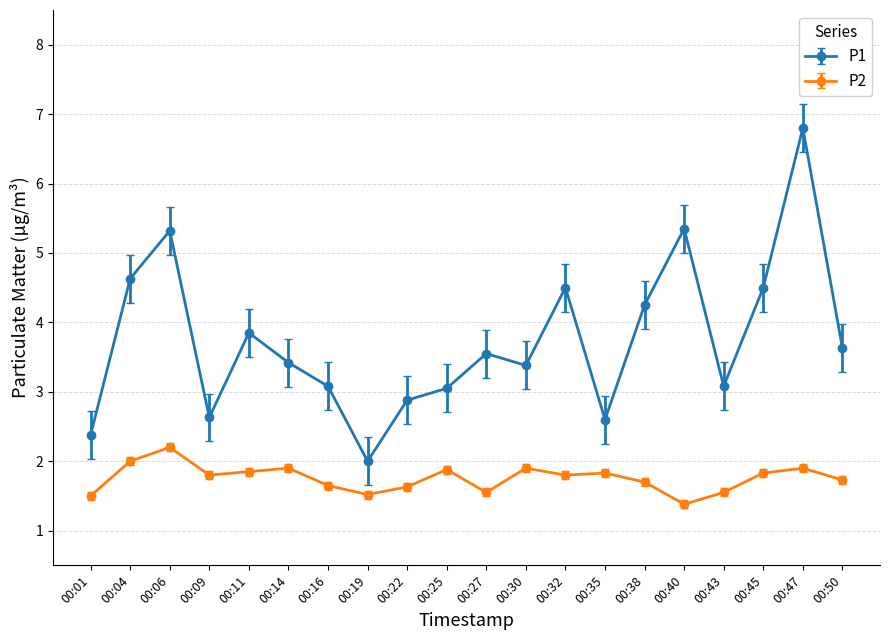

True or false: P2 and P1 intersect in this chart.

False